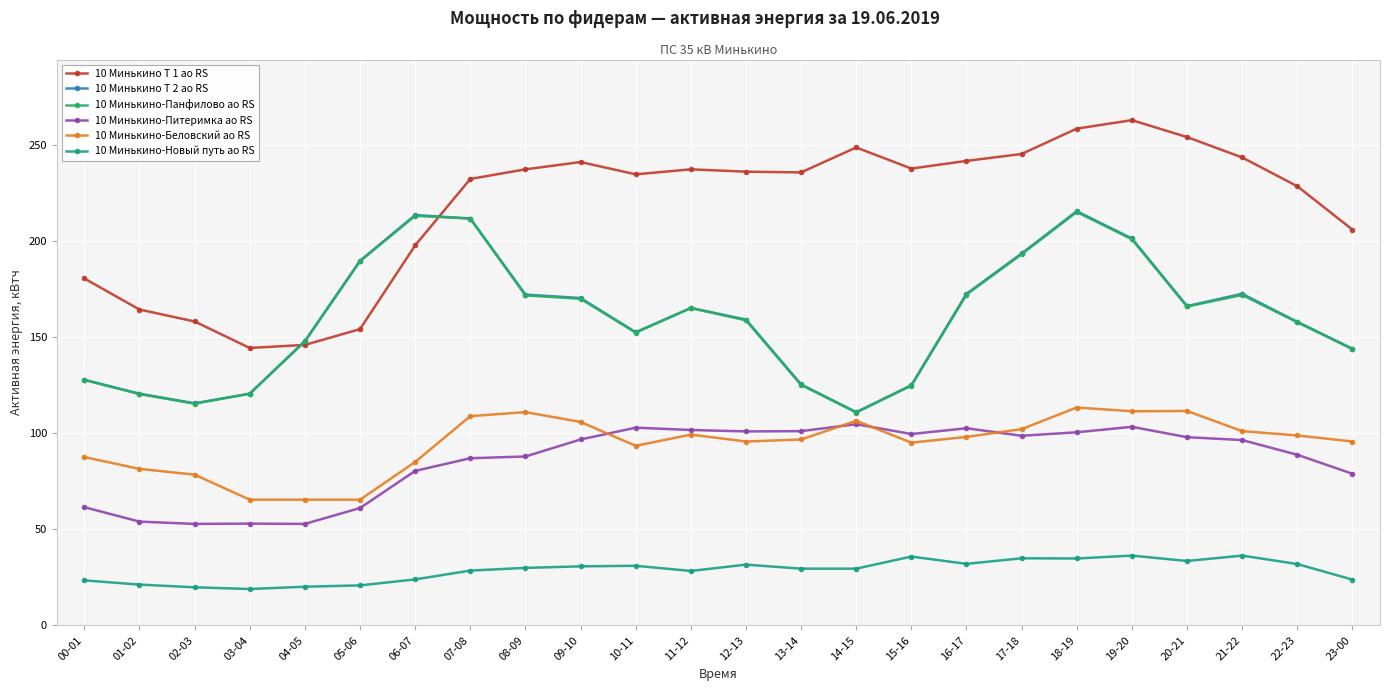

Does the chart display data point markers on the line(s)?

Yes